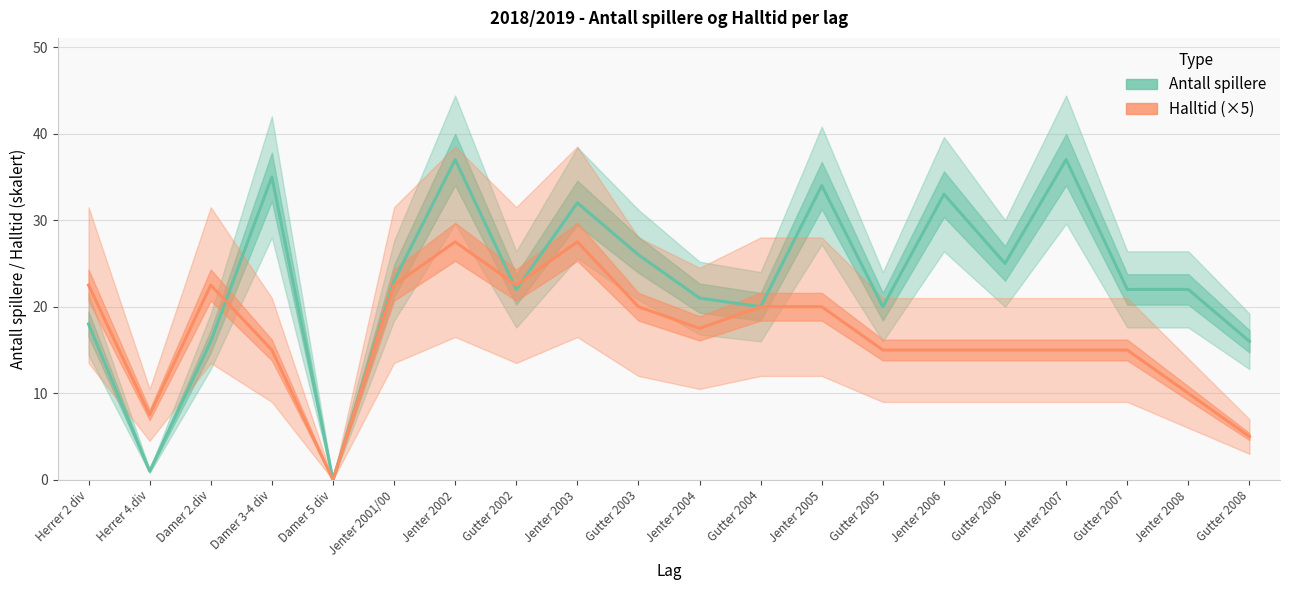

What position from the left is Jenter 2008?

19